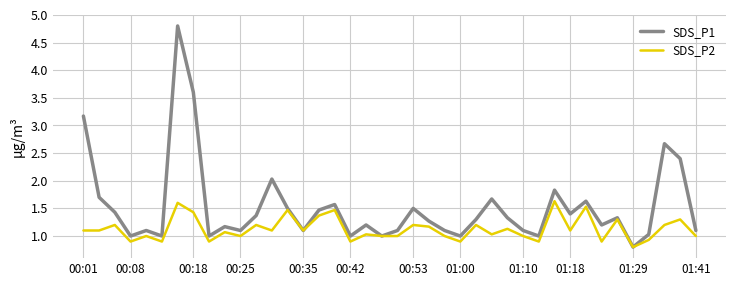

Which series has the widest spread of values?

SDS_P1